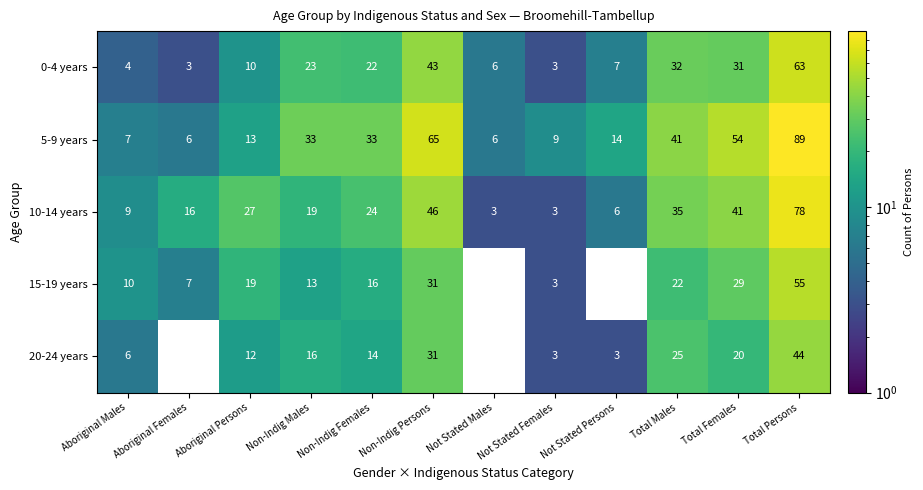

How many values in the 10-14 years series are below 24?

6